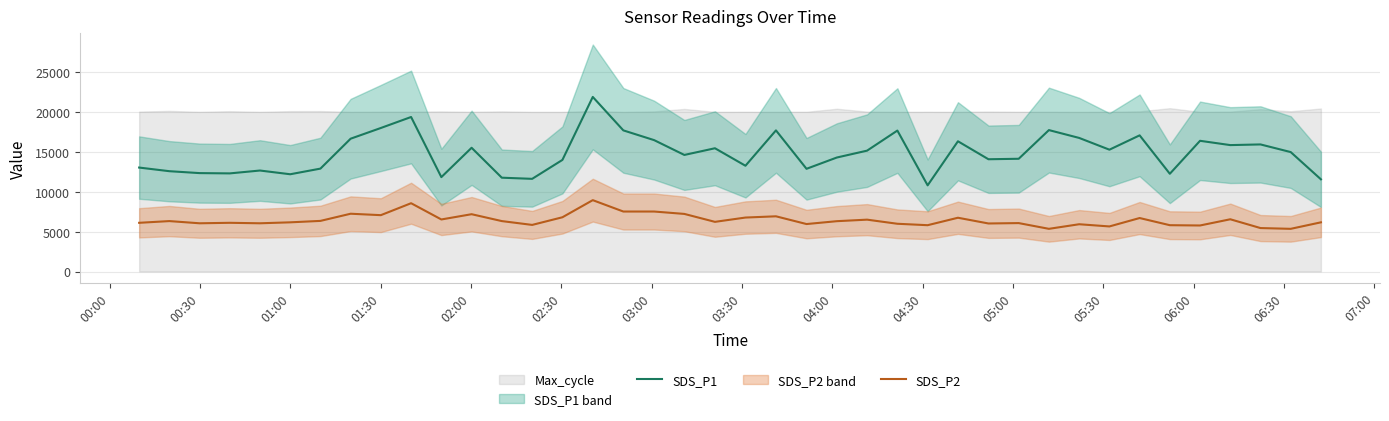

True or false: SDS_P1 and SDS_P2 intersect in this chart.

False